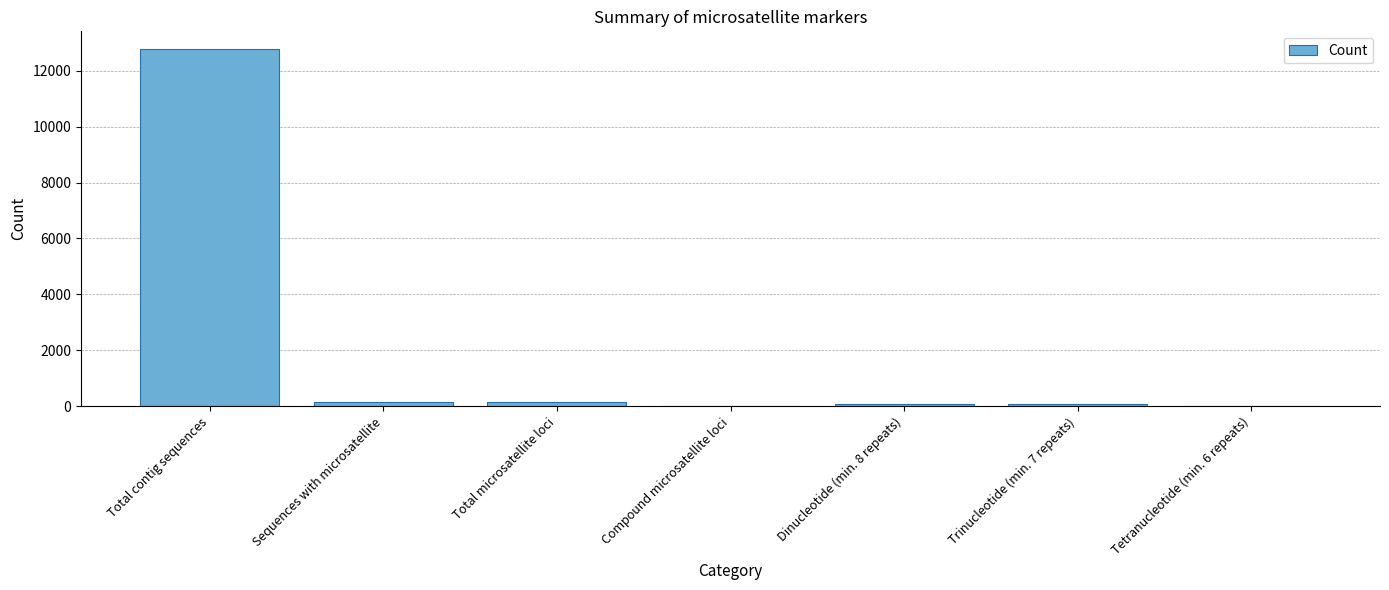

Which label corresponds to the largest value in the chart?

Total contig sequences